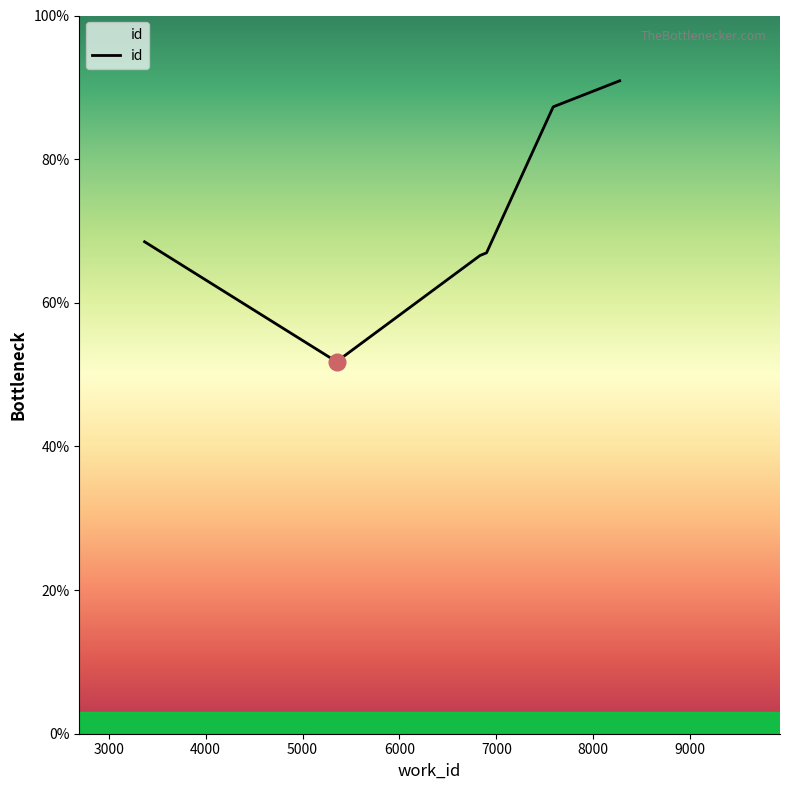

What is the value of the 2nd point from the left?

51.8